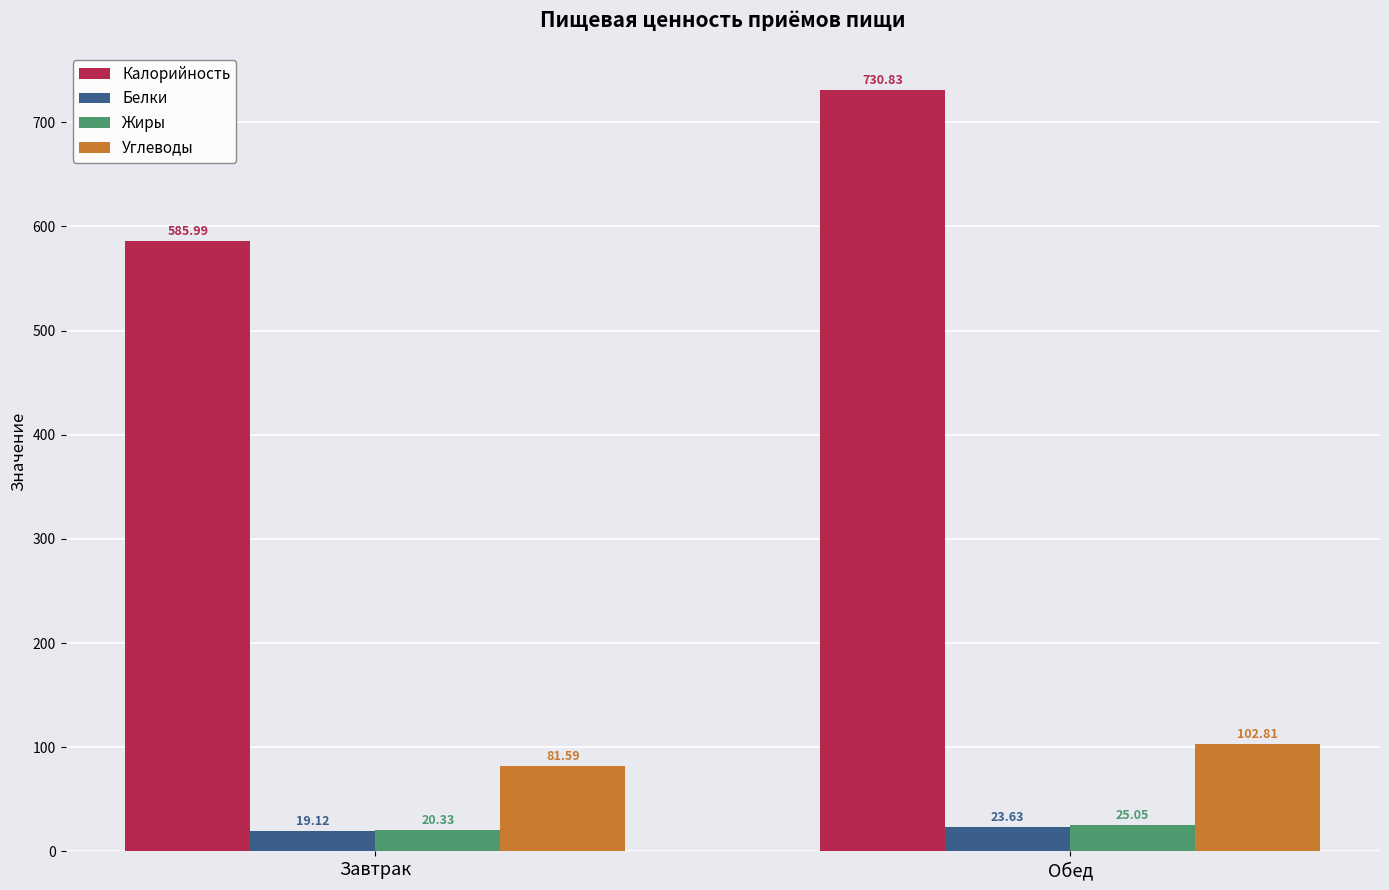

What is the difference between the highest and lowest values at Обед?

707.2